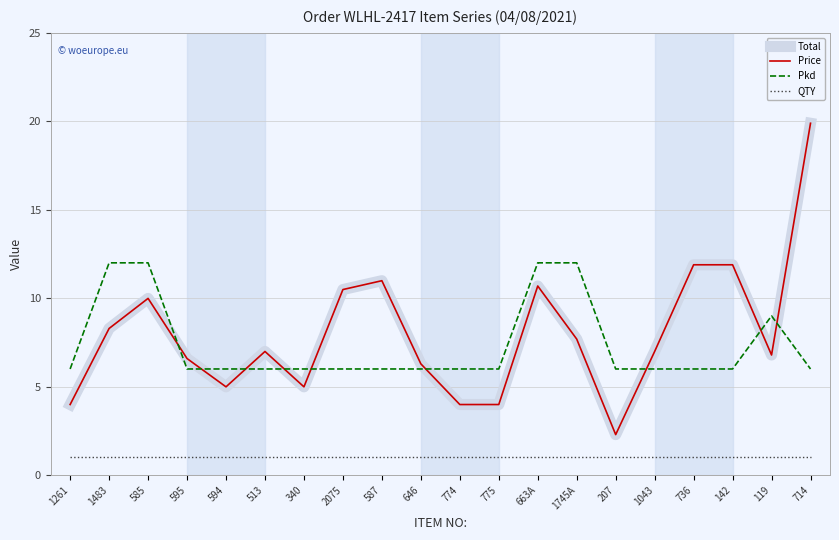

True or false: Price has a value of 3.2 at 736.

False